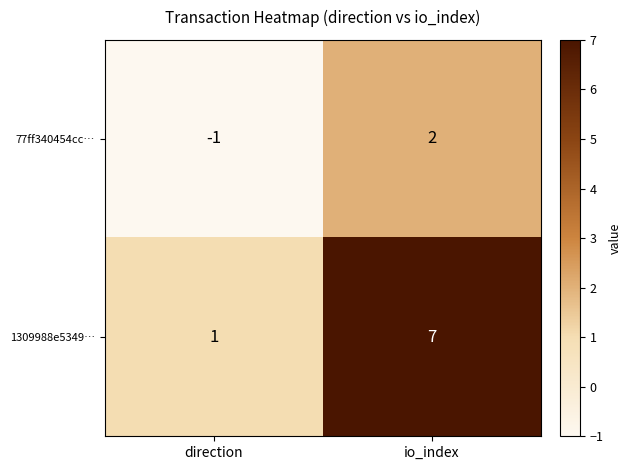

Count the number of data series in this chart.

2